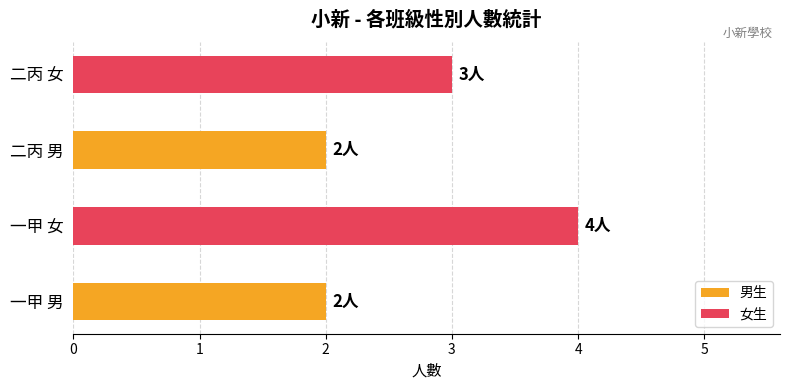

Is the value of 男生 at 一甲 男 greater than the value of 女生 at 一甲 男?

No